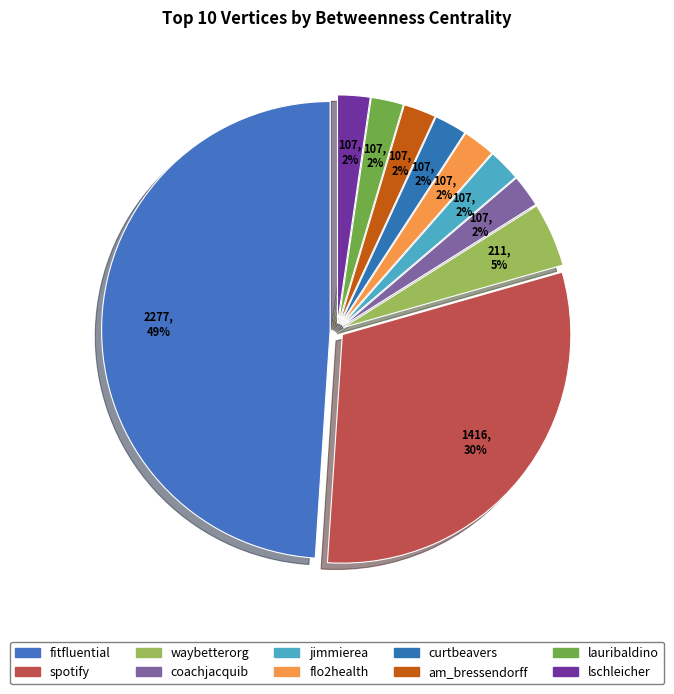

To the nearest percent, what portion does flo2health represent?

2%